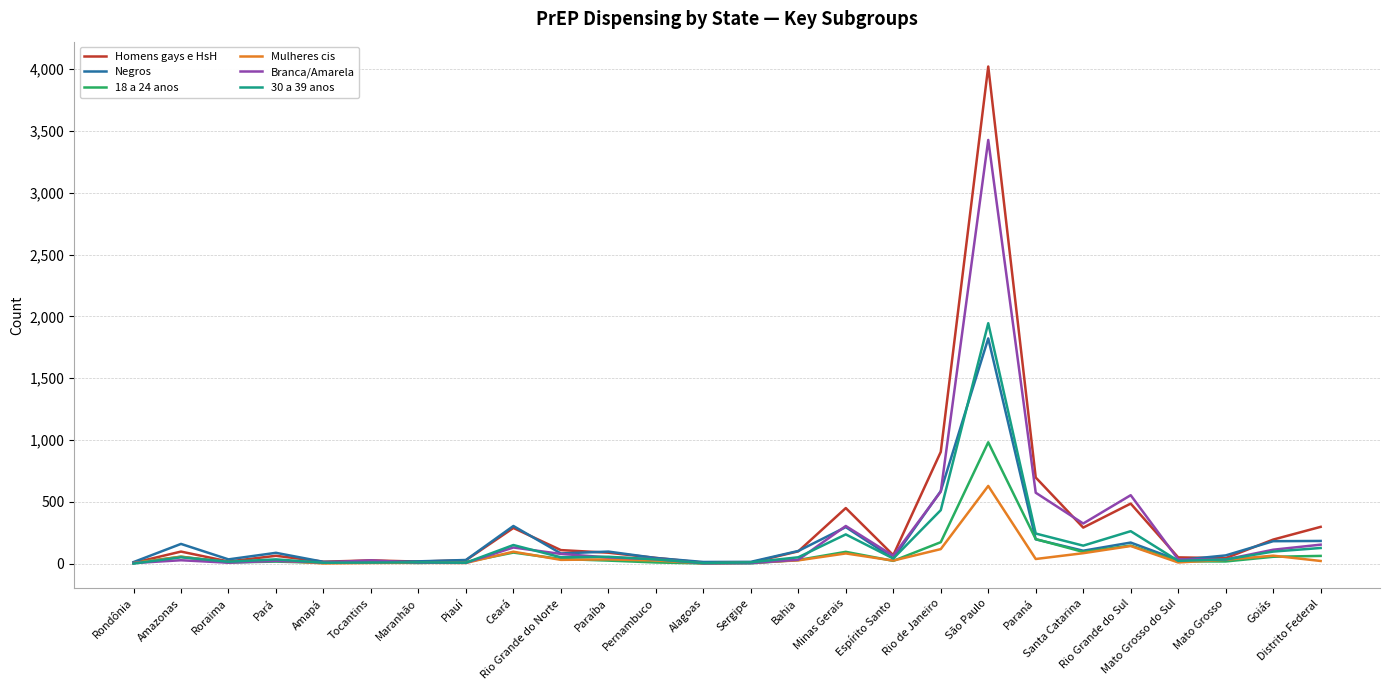

Is the value of Mulheres cis at Amazonas greater than the value of 30 a 39 anos at Amapá?

Yes